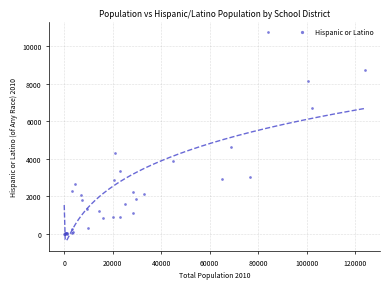

What Y value in the scatter plot is closest to 5373?

4626